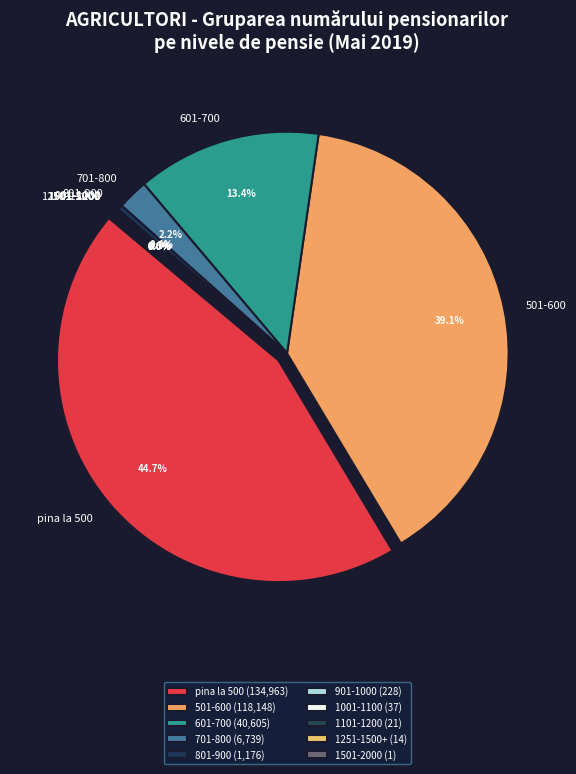

To the nearest percent, what is the difference between the 501-600 and 601-700 slice percentages?

26%